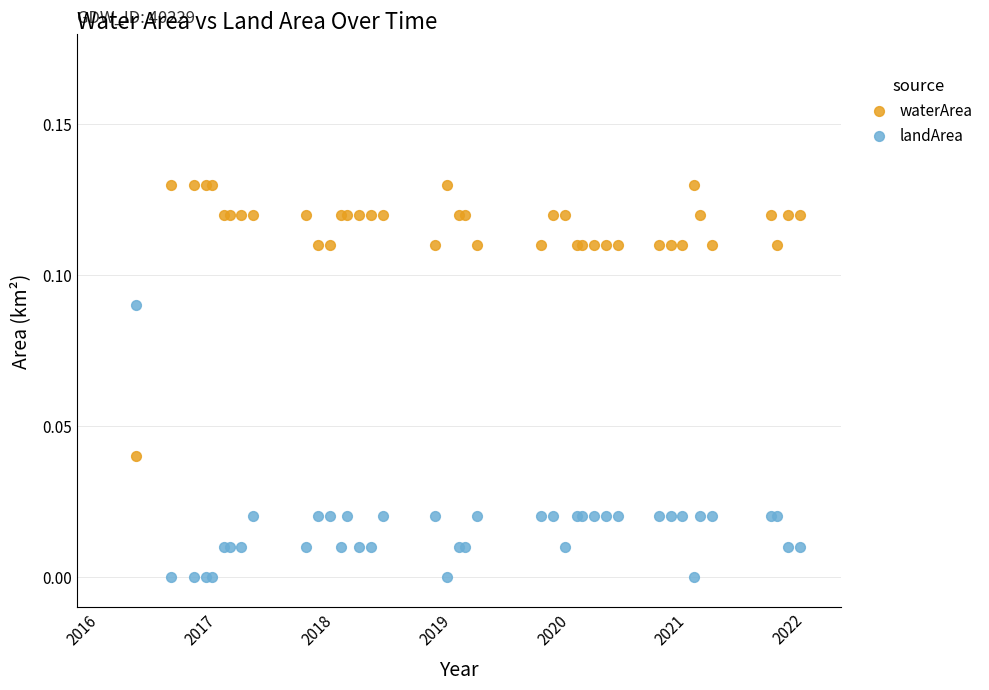

Which series contains the lowest Y value?

landArea